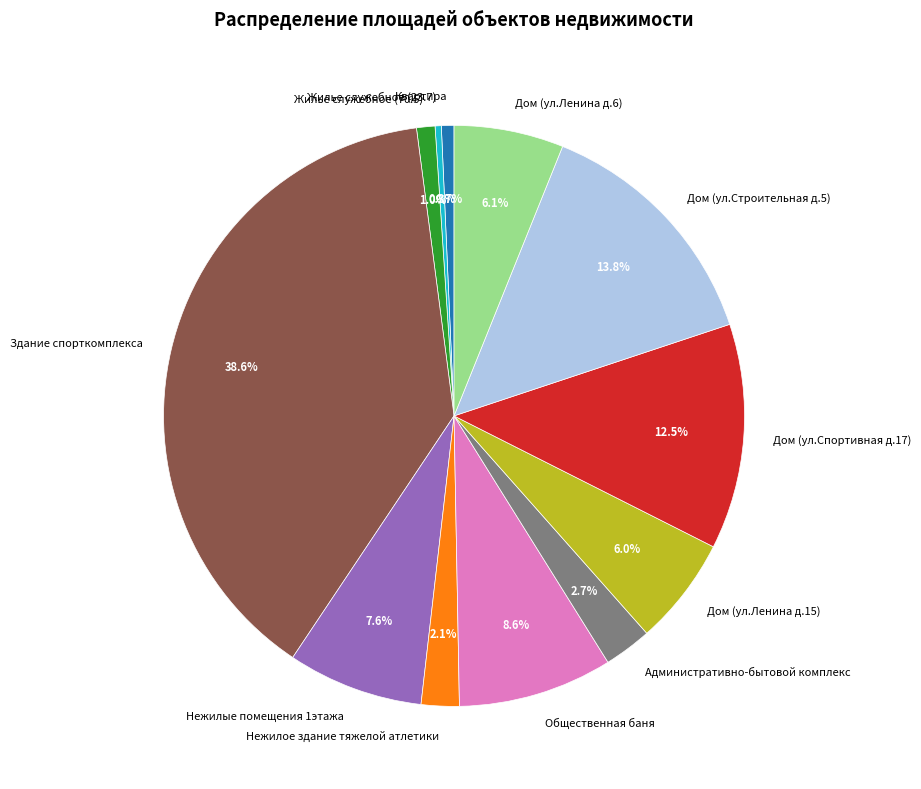

What percentage do Дом (ул.Ленина д.6) and Дом (ул.Ленина д.15) together represent?

12.1%